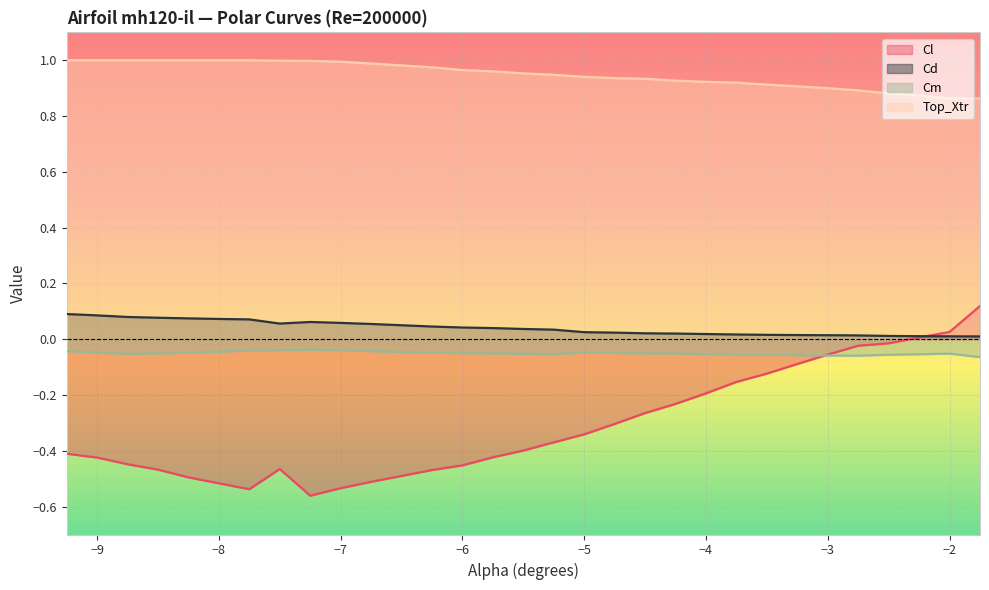

True or false: Cm and Top_Xtr intersect in this chart.

False